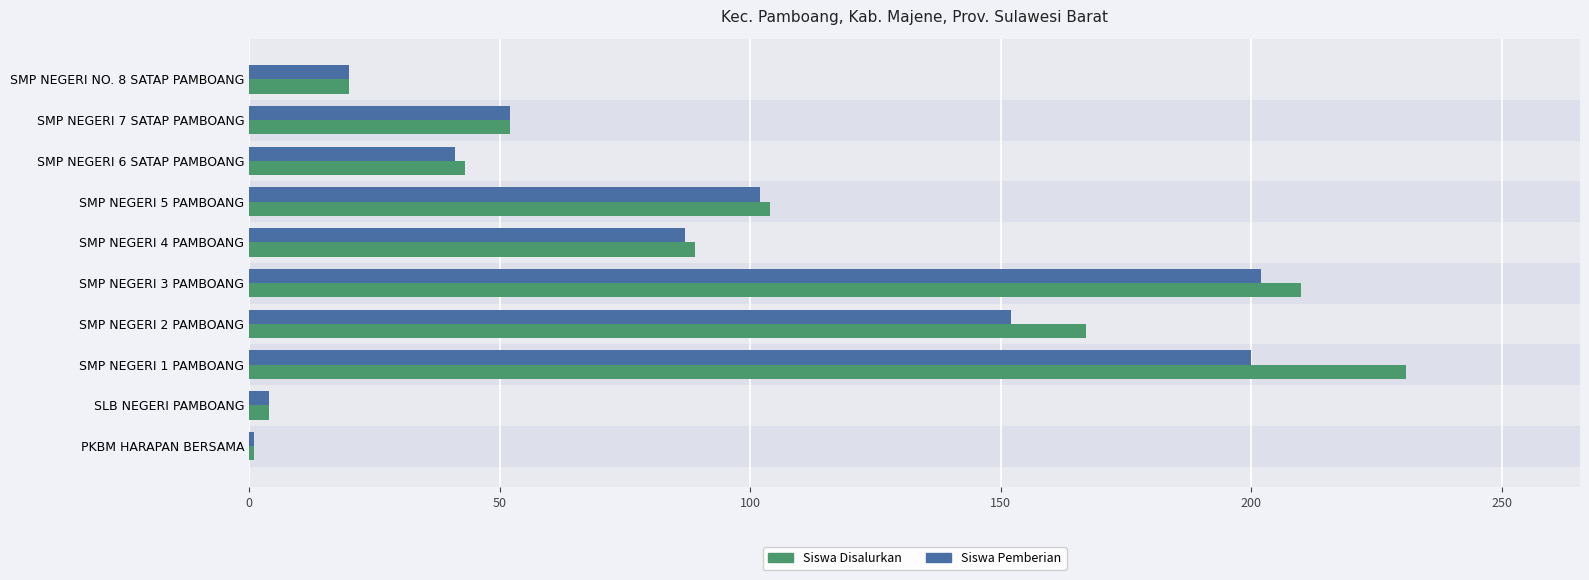

What are all the series names shown in the legend?

Siswa Disalurkan, Siswa Pemberian